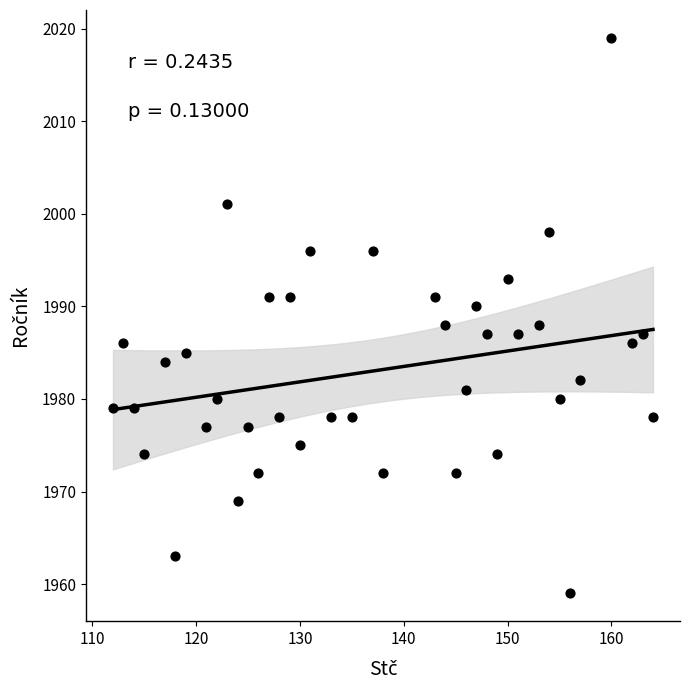

What is the range of X values (max minus min)?

52